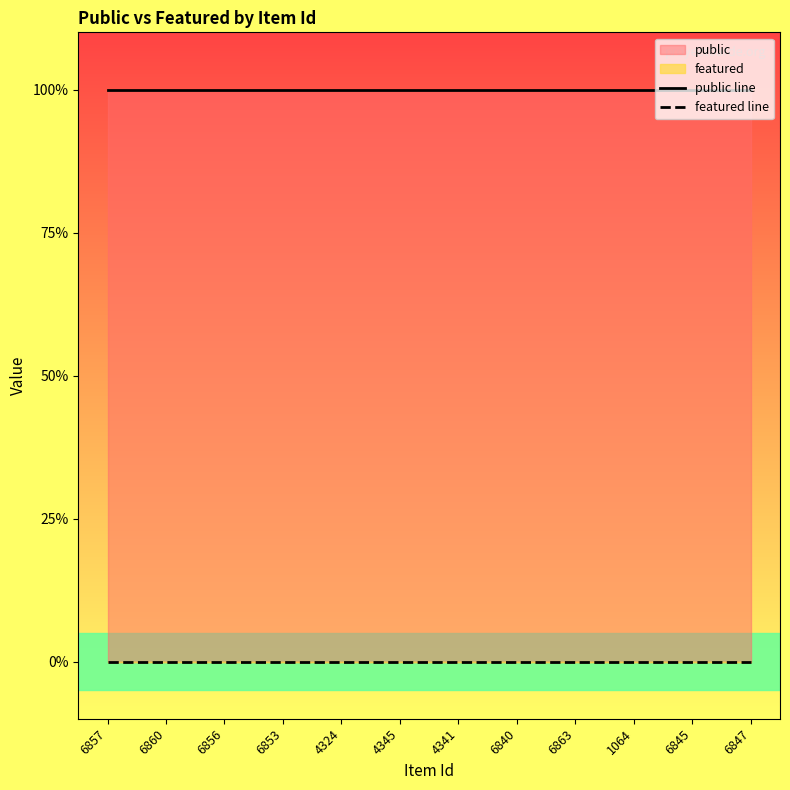

Reading right to left, list all the values displayed in this chart.

public line: 1	1	1	1	1	1	1	1	1	1	1	1
featured line: 0	0	0	0	0	0	0	0	0	0	0	0